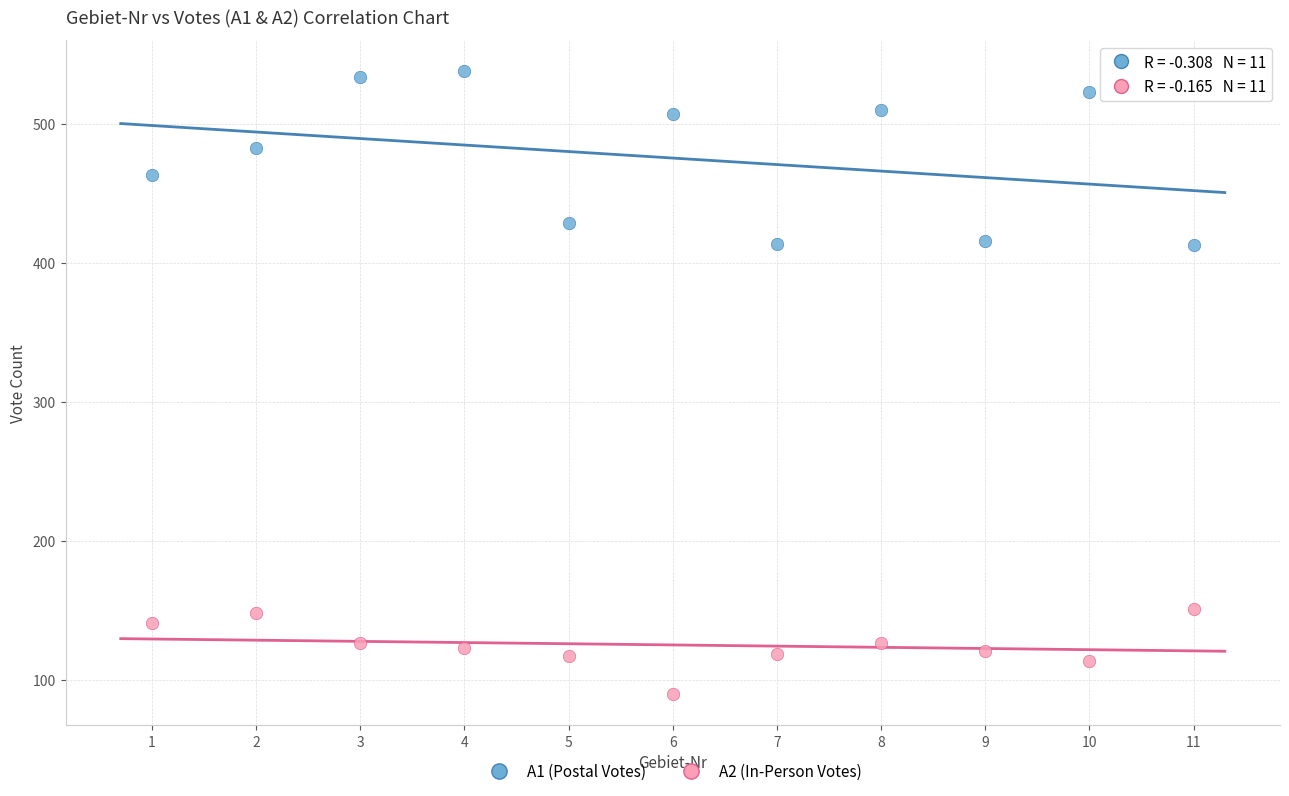

Across all data points, what is the range of X values (max minus min)?

10